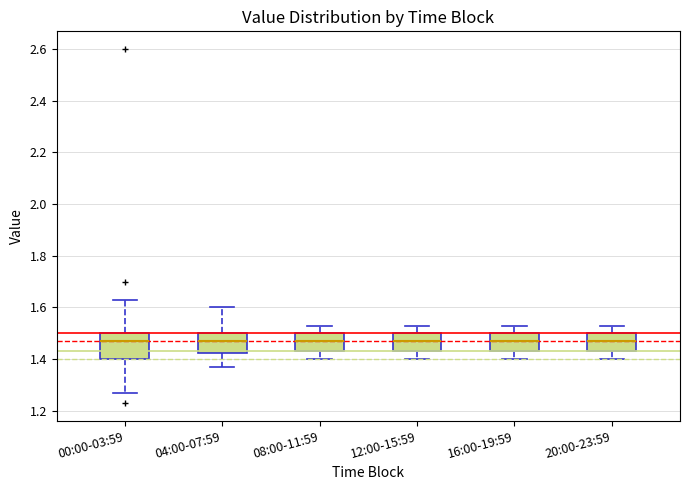

Reading left to right, transcribe this box plot: for each box, give where its median line is, the range the box spans, and where its two whiskers end, as read against the y-axis. The values are not printed on the chart, so give them approximately, as read against the axis.

00:00-03:59: median 1.48, box 1.40 to 1.50, whiskers 1.28 to 1.64
04:00-07:59: median 1.48, box 1.42 to 1.50, whiskers 1.38 to 1.60
08:00-11:59: median 1.48, box 1.44 to 1.50, whiskers 1.40 to 1.54
12:00-15:59: median 1.48, box 1.44 to 1.50, whiskers 1.40 to 1.54
16:00-19:59: median 1.48, box 1.44 to 1.50, whiskers 1.40 to 1.54
20:00-23:59: median 1.48, box 1.44 to 1.50, whiskers 1.40 to 1.54